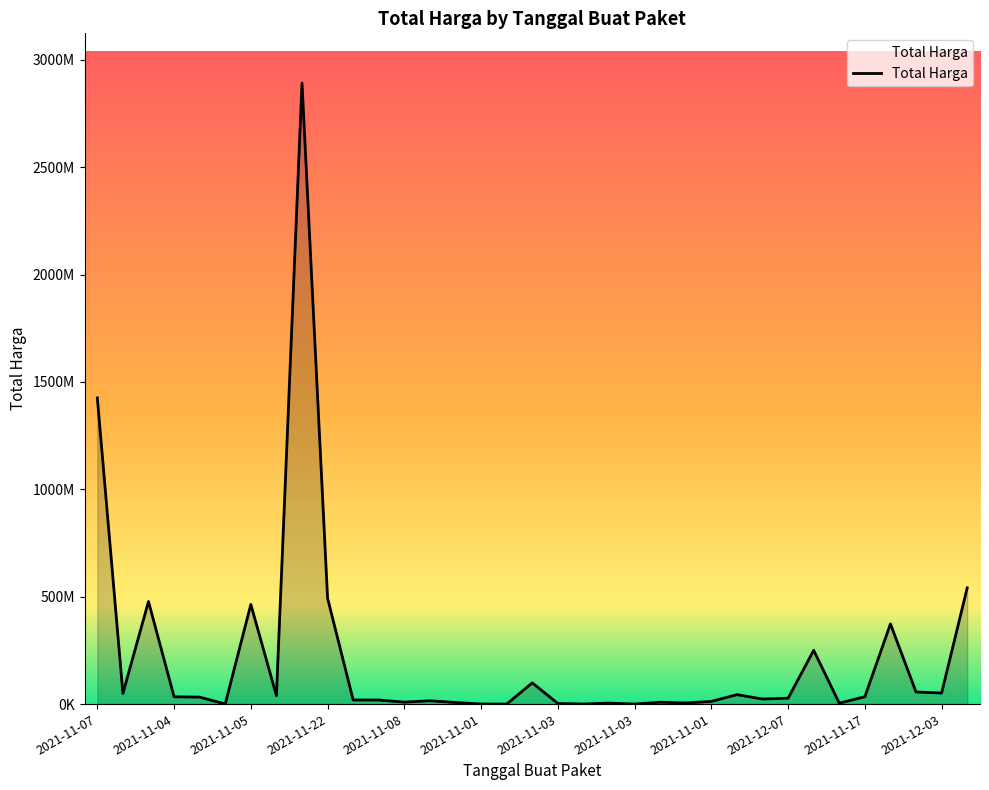

Does the chart display data point markers on the line(s)?

No